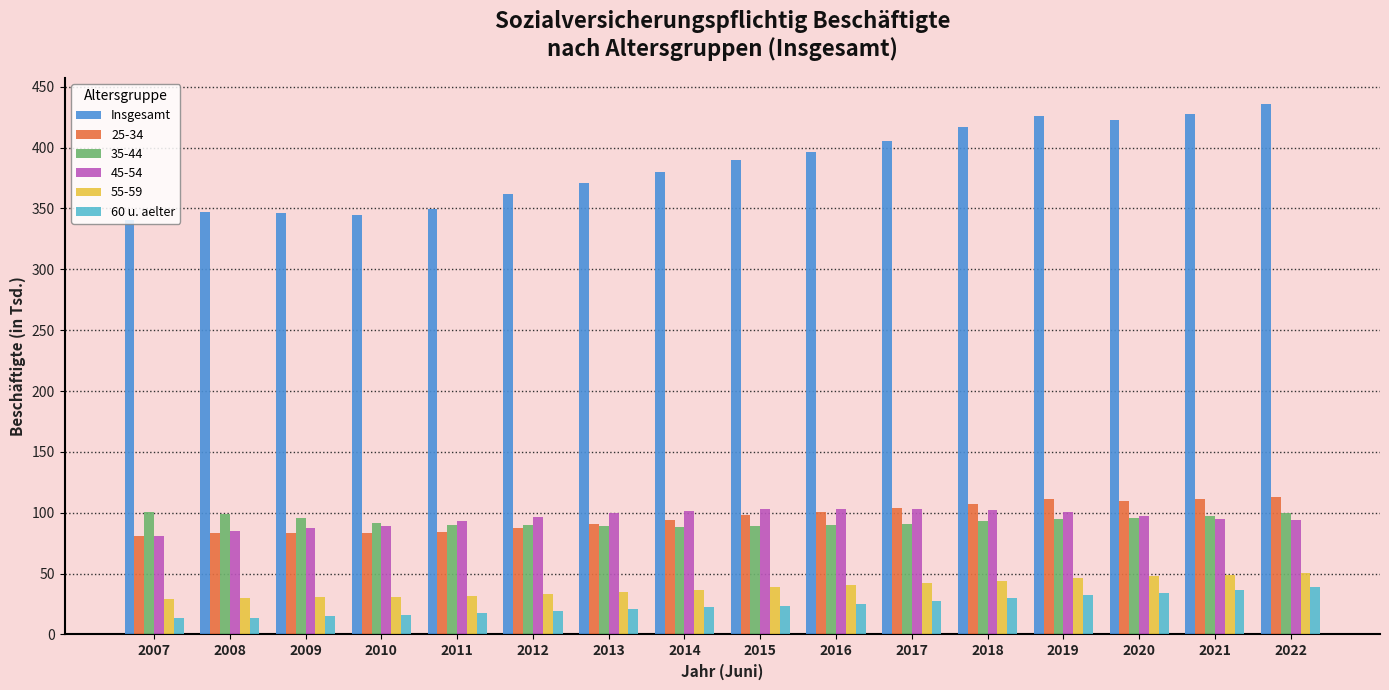

What are all the series names shown in the legend?

Insgesamt, 25-34, 35-44, 45-54, 55-59, 60 u. aelter